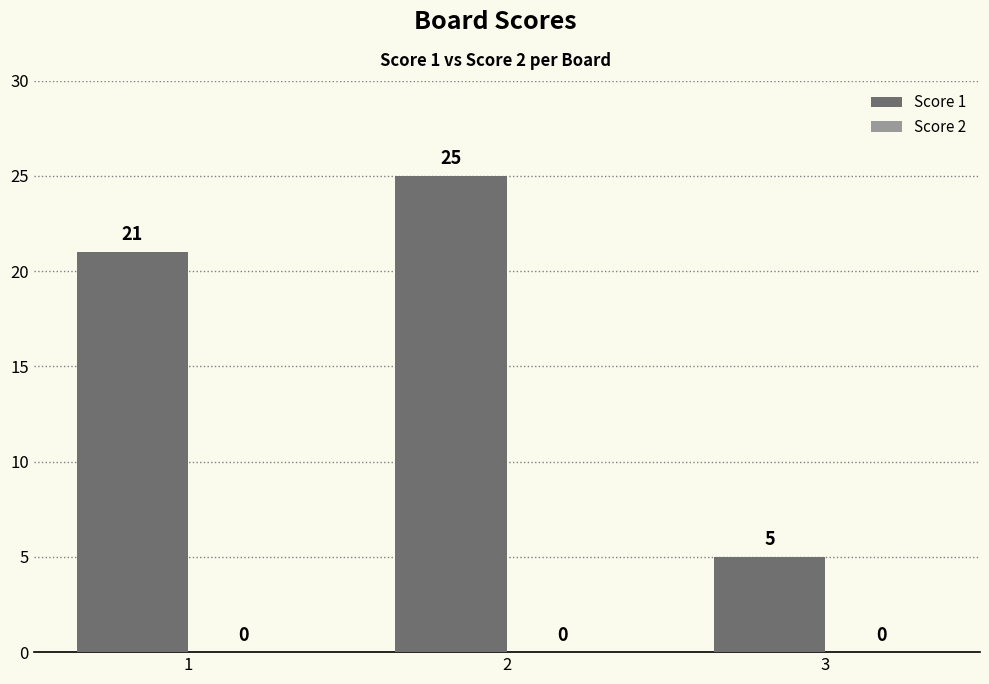

What is the difference between the maximum and minimum values?

20